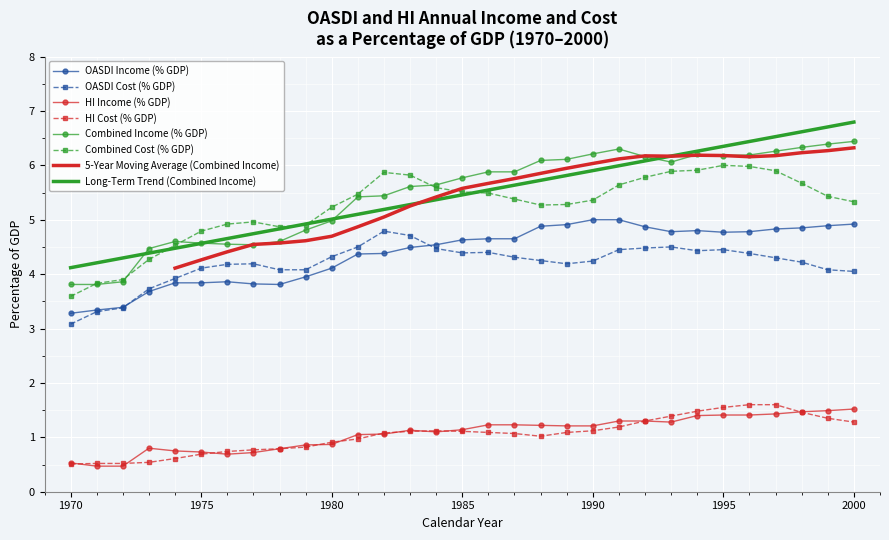

What is the minimum value for HI Cost (% GDP)?

0.5